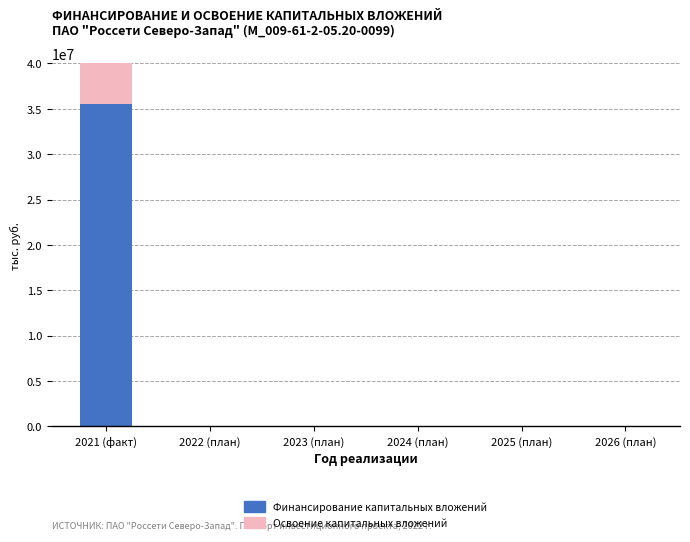

What are all the series names shown in the legend?

Финансирование капитальных вложений, Освоение капитальных вложений